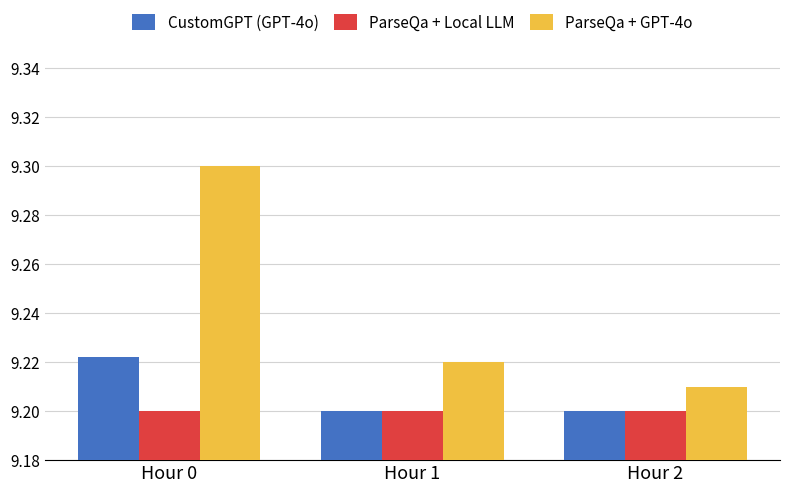

What is the sum of all ParseQa + Local LLM values?

27.6